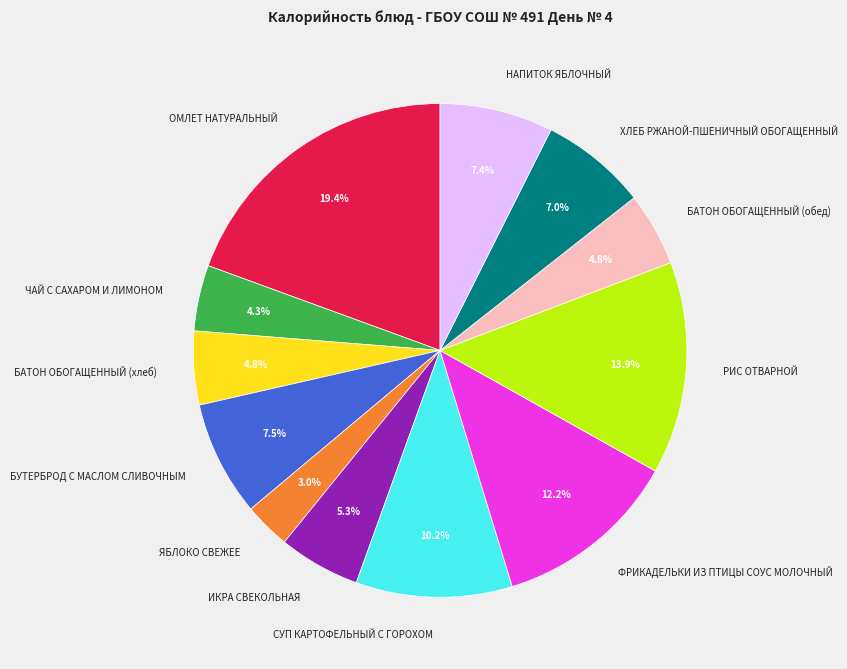

True or false: ЧАЙ С САХАРОМ И ЛИМОНОМ accounts for 4% of the total.

True